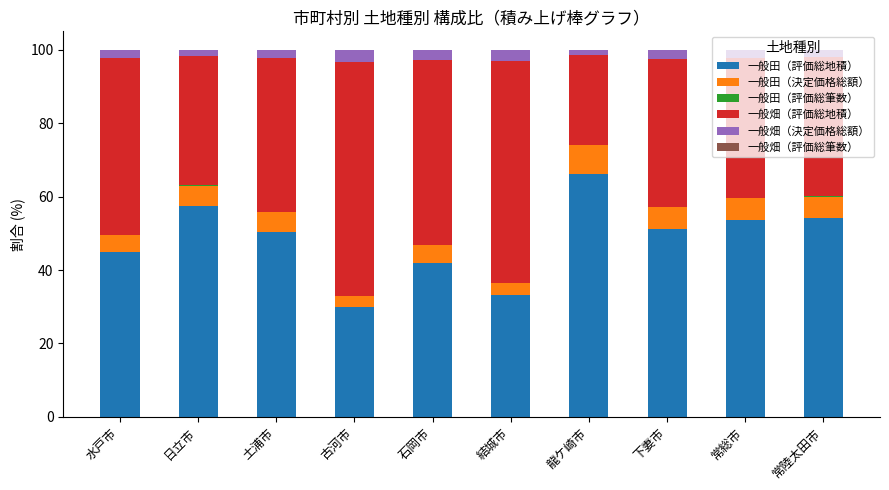

Is it true that 一般田（評価総地積） equals 17.9 at 土浦市?

False